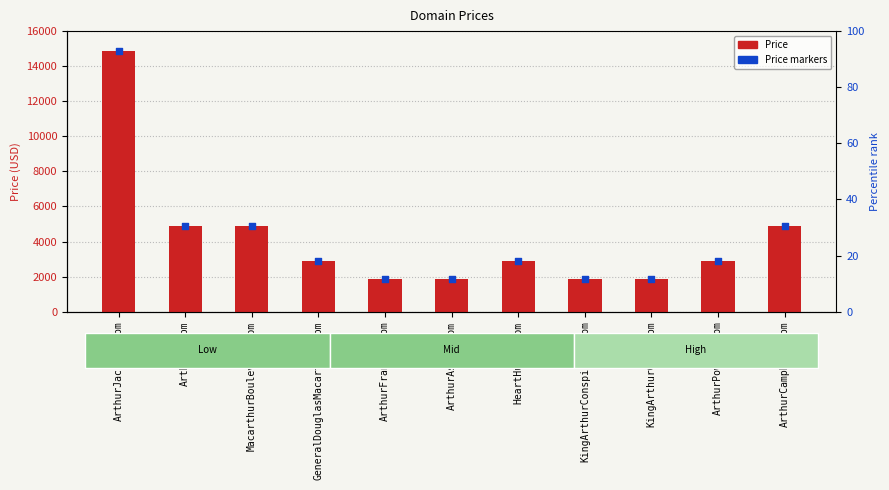

Which series contains the highest Y value?

Price